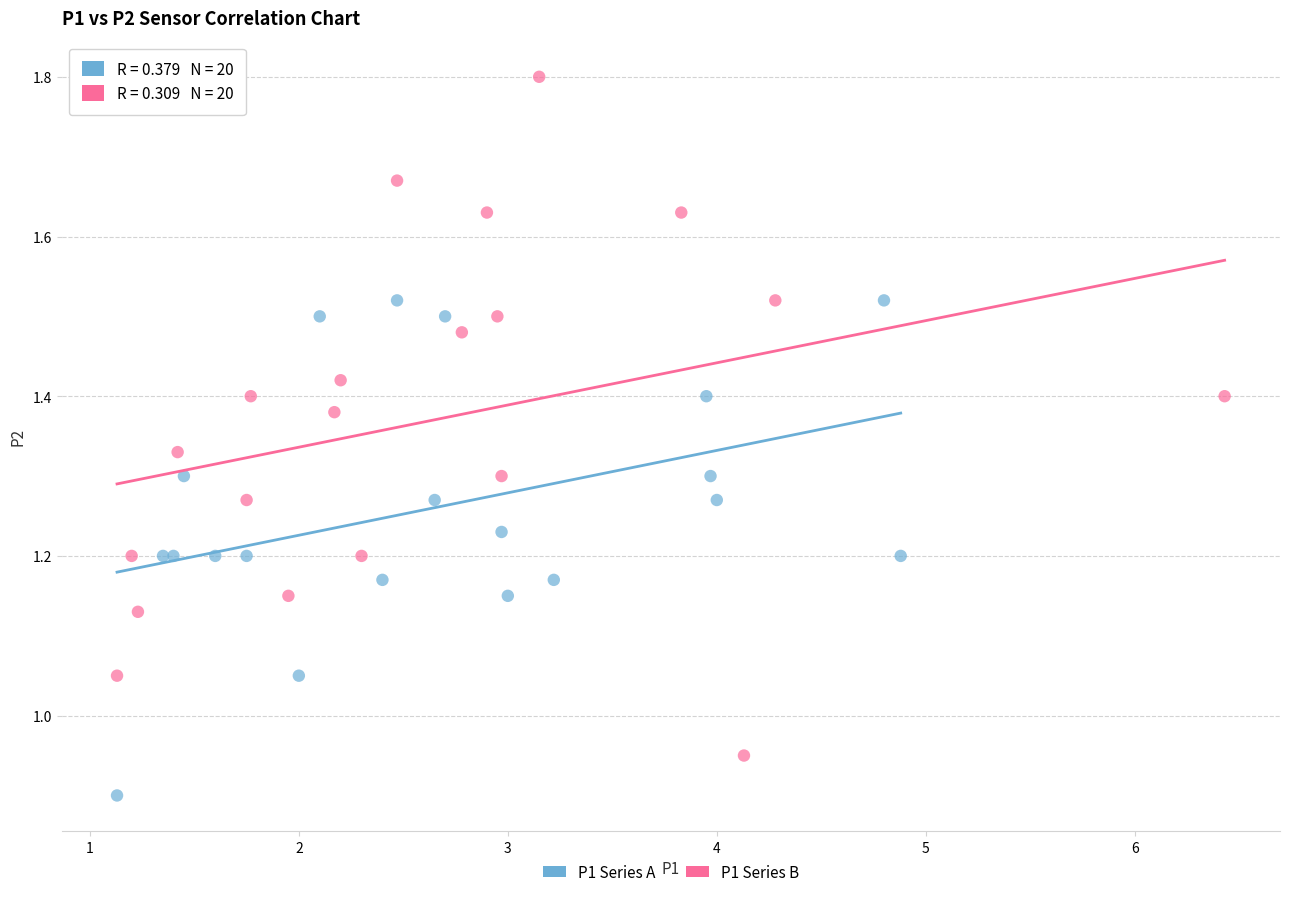

Which series contains the lowest Y value?

P1 Series A